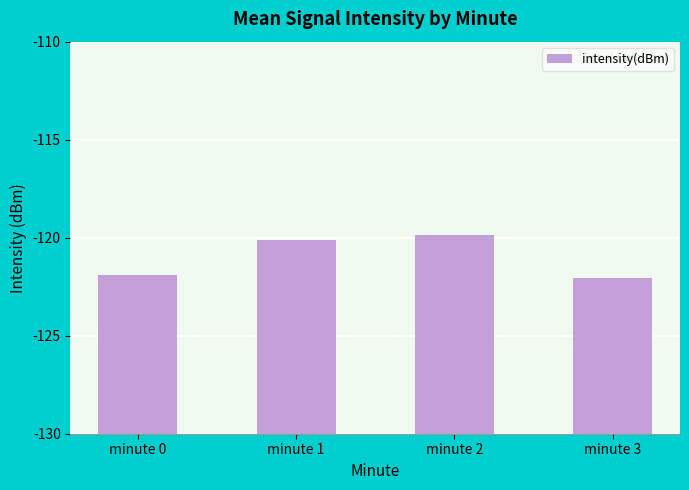

Does the chart contain any negative values?

No